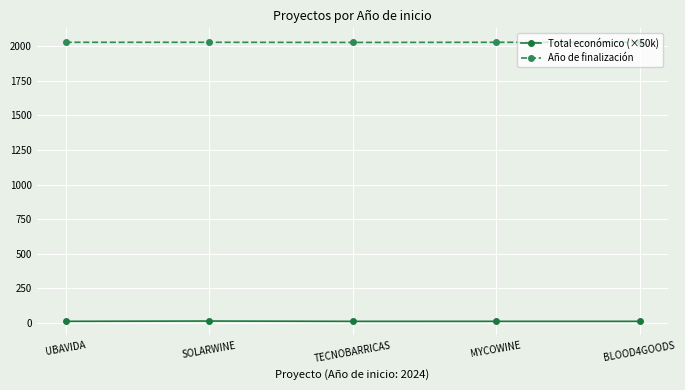

How many categories are shown in the chart?

5